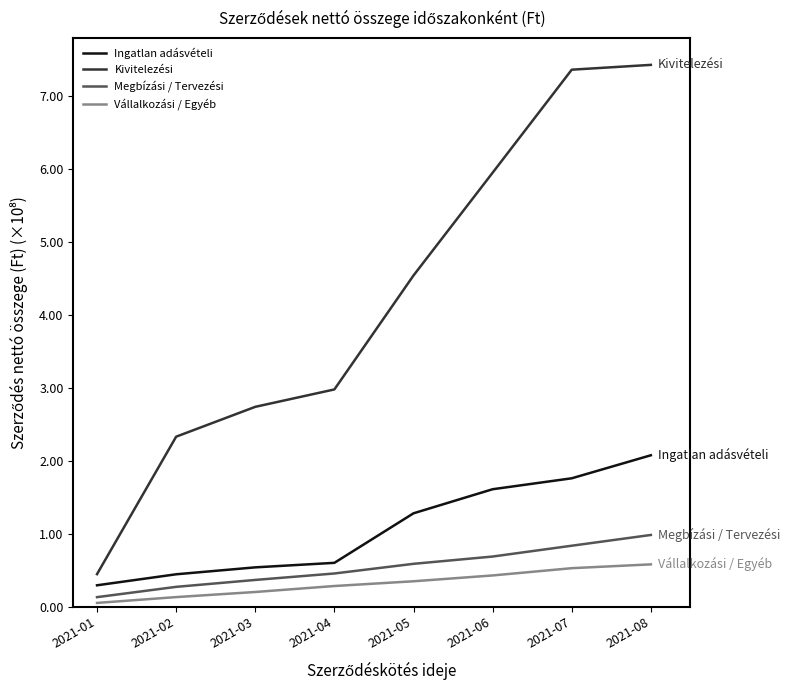

What is the difference between the second highest and minimum values in the Vállalkozási / Egyéb series?

0.5